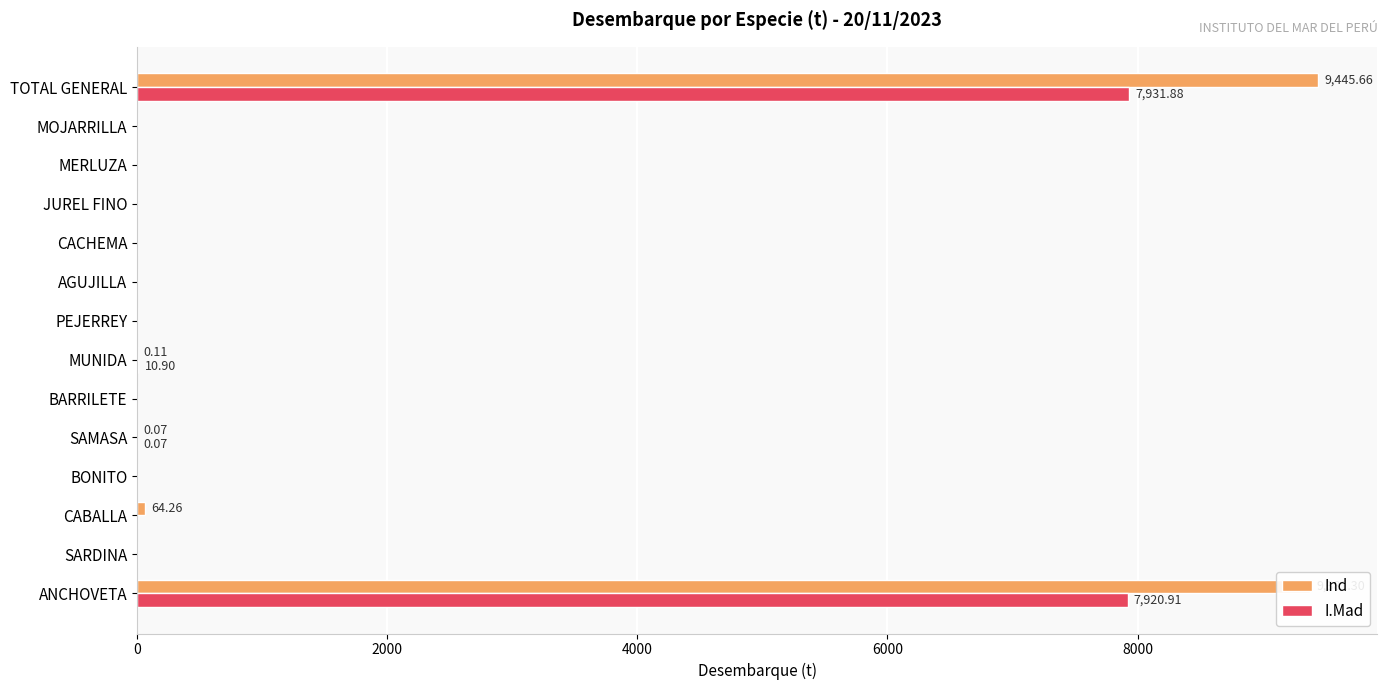

What is the sum of all Ind values?

18891.4